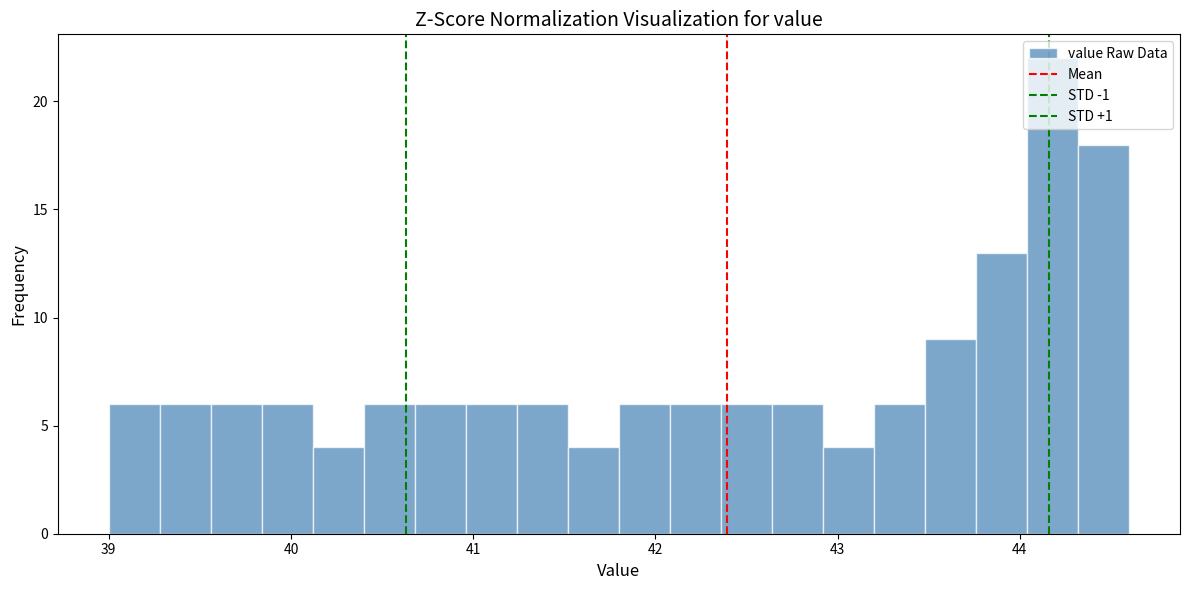

Read against the x-axis, roughly where is the centre of the tallest bar?

44.2